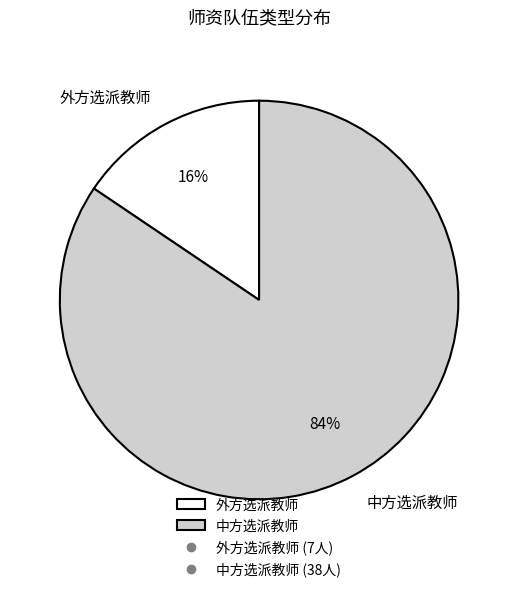

Does any single category account for the majority?

Yes